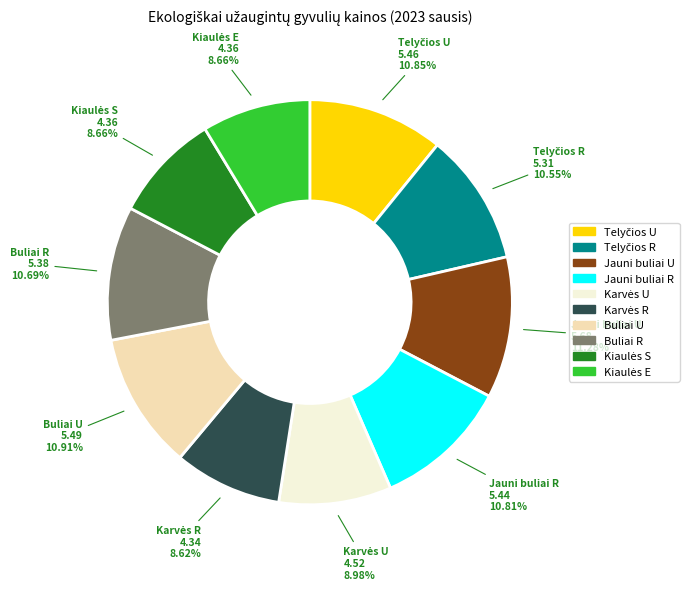

Is there a majority slice in this chart?

No